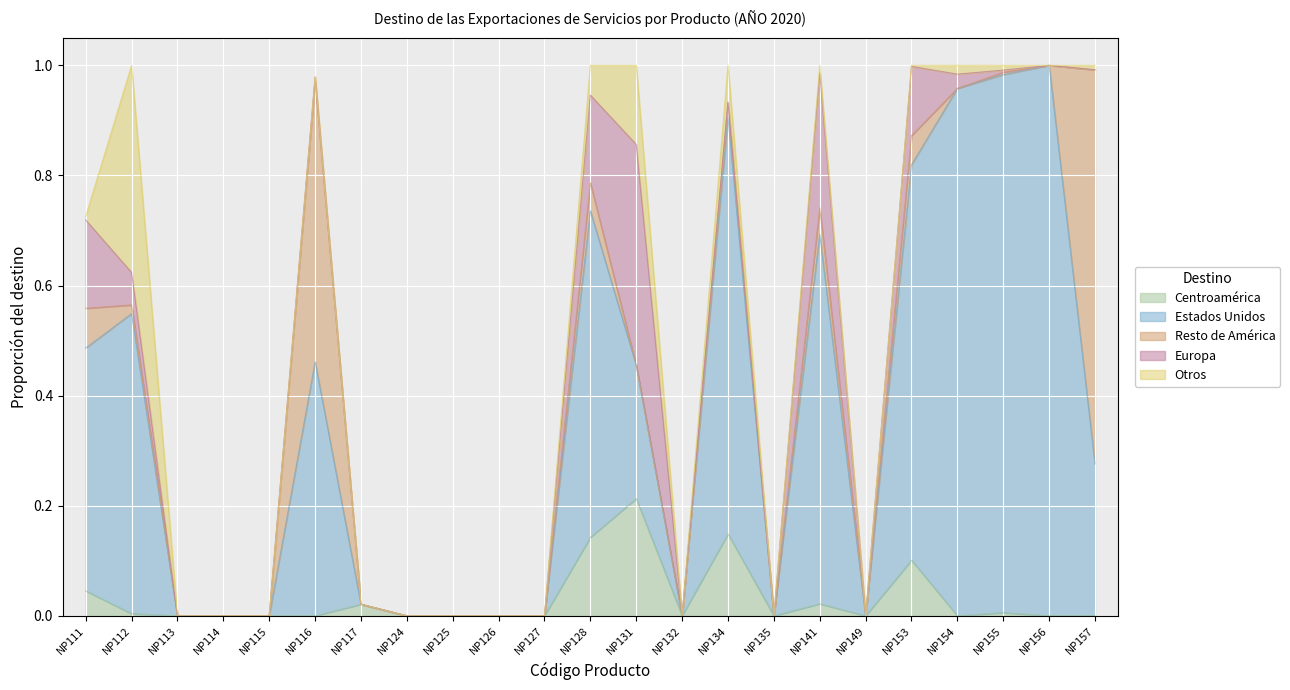

Reading right to left, list all the values displayed in this chart.

Centroamérica: 0.0	0.0	0.0	0.0	0.1	0.0	0.0	0.0	0.1	0.0	0.2	0.1	0.0	0.0	0.0	0.0	0.0	0.0	0.0	0.0	0.0	0.0	0.0
Estados Unidos: 0.3	1.0	1.0	1.0	0.7	0.0	0.7	0.0	0.8	0.0	0.2	0.6	0.0	0.0	0.0	0.0	0.0	0.5	0.0	0.0	0.0	0.5	0.4
Resto de América: 0.7	0.0	0.0	0.0	0.1	0.0	0.0	0.0	0.0	0.0	0.0	0.1	0.0	0.0	0.0	0.0	0.0	0.5	0.0	0.0	0.0	0.0	0.1
Europa: 0.0	0.0	0.0	0.0	0.1	0.0	0.2	0.0	0.0	0.0	0.4	0.2	0.0	0.0	0.0	0.0	0.0	0.0	0.0	0.0	0.0	0.1	0.2
Otros: 0.0	0.0	0.0	0.0	0.0	0.0	0.0	0.0	0.1	0.0	0.1	0.1	0.0	0.0	0.0	0.0	0.0	0.0	0.0	0.0	0.0	0.4	0.0